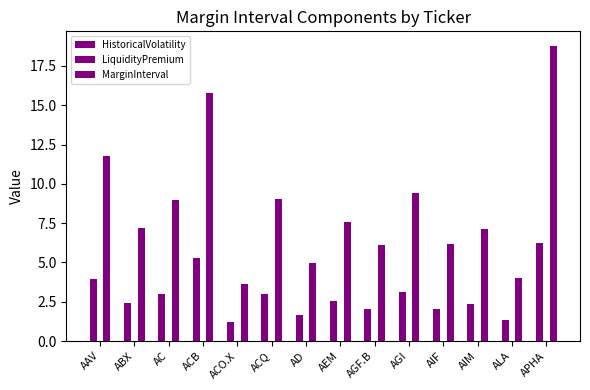

Rank the series by their average value, from lowest to highest.

LiquidityPremium, HistoricalVolatility, MarginInterval